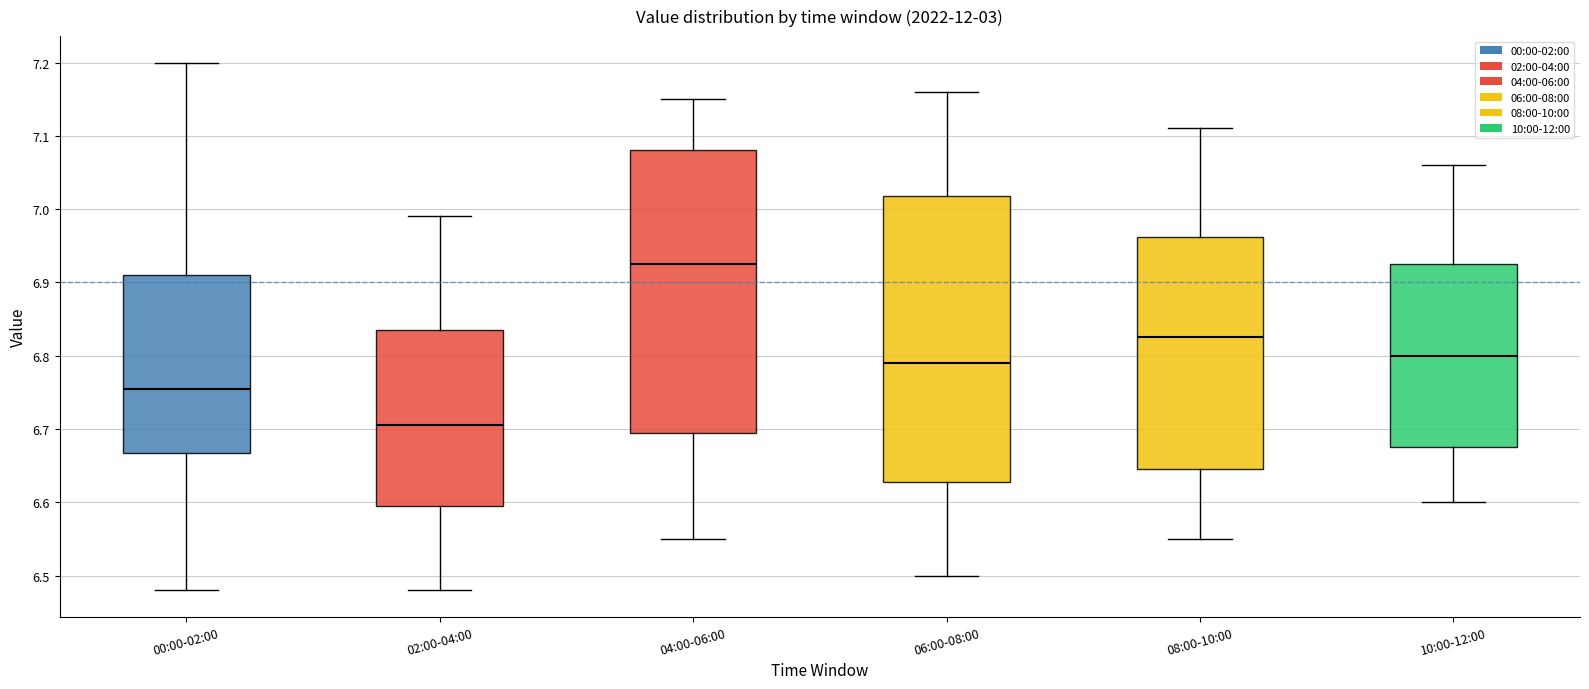

Reading left to right, transcribe this box plot: for each box, give where its median line is, the range the box spans, and where its two whiskers end, as read against the y-axis. The values are not printed on the chart, so give them approximately, as read against the axis.

00:00-02:00: median 6.76, box 6.67 to 6.91, whiskers 6.48 to 7.20
02:00-04:00: median 6.71, box 6.60 to 6.84, whiskers 6.48 to 6.99
04:00-06:00: median 6.93, box 6.70 to 7.08, whiskers 6.55 to 7.15
06:00-08:00: median 6.79, box 6.63 to 7.02, whiskers 6.50 to 7.16
08:00-10:00: median 6.83, box 6.65 to 6.96, whiskers 6.55 to 7.11
10:00-12:00: median 6.80, box 6.68 to 6.93, whiskers 6.60 to 7.06